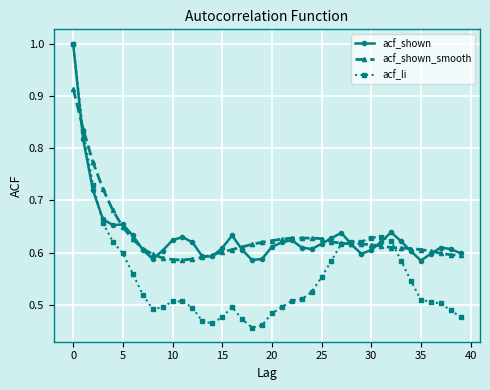

What is the greatest value displayed?

1.0